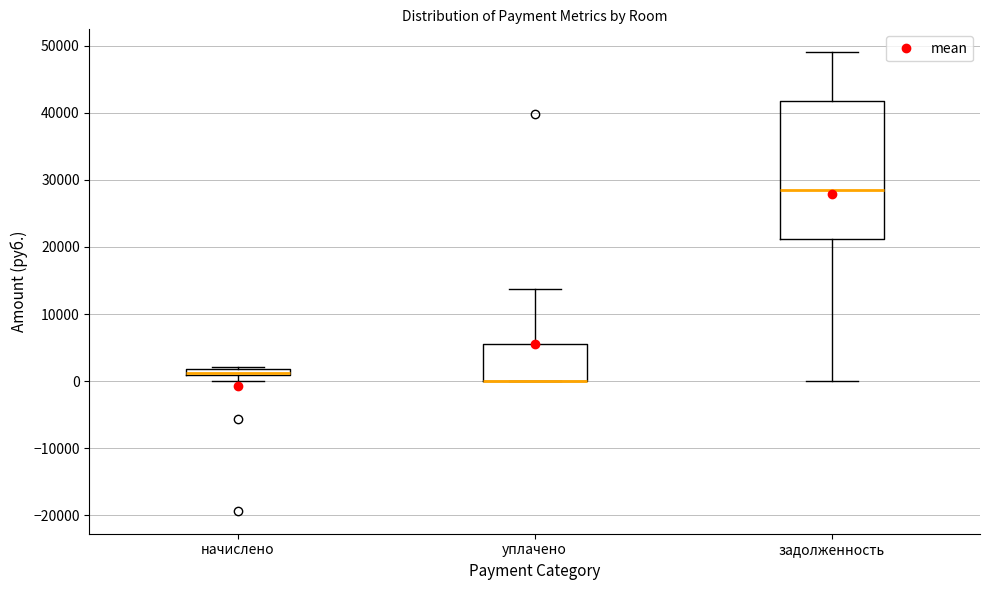

Where does the upper whisker of the box for уплачено end on the y-axis? The values are not printed on the chart, so give them approximately, as read against the axis.

14000